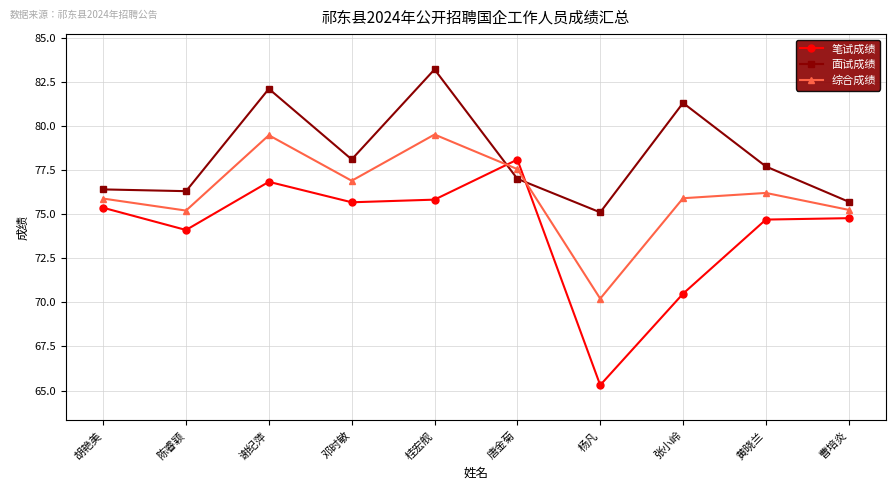

What is the total value across all series at 黄晓兰?

228.6